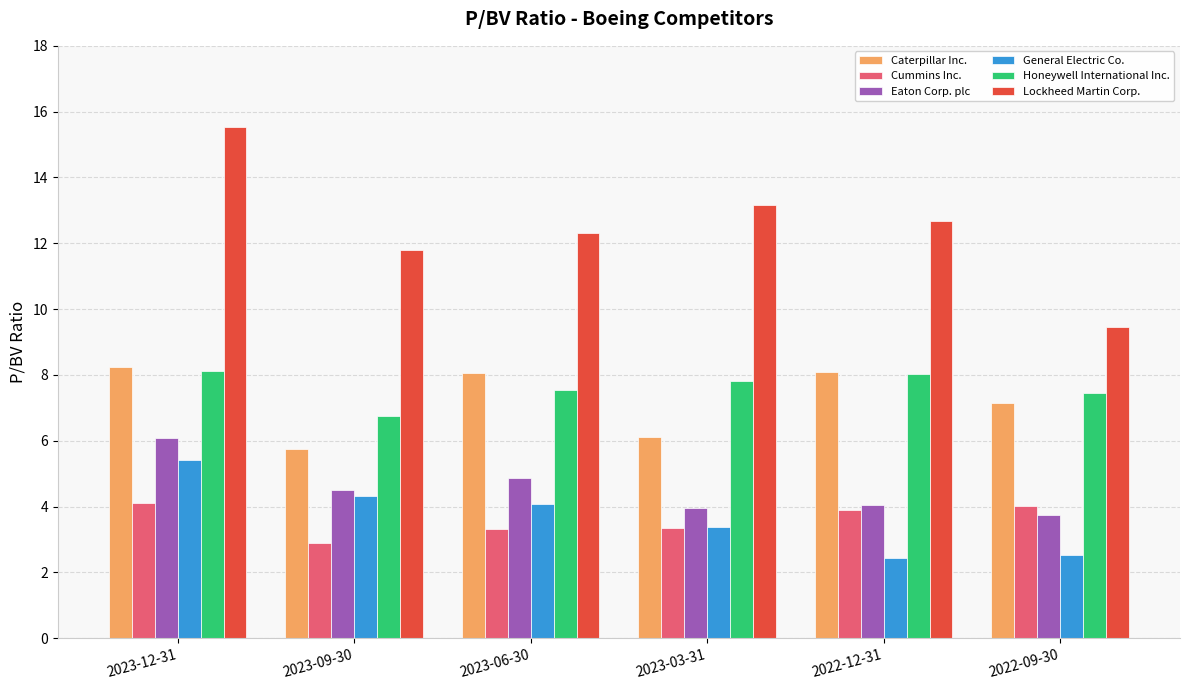

How many groups of bars are there?

6